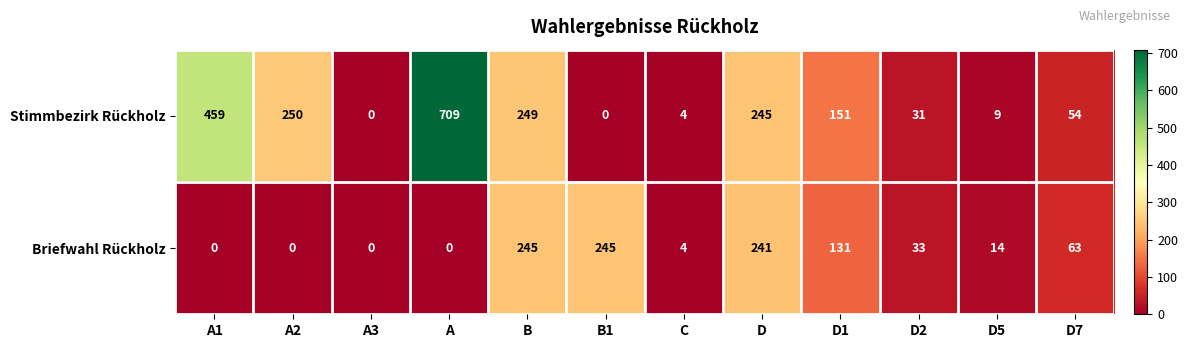

Which series changed the most between A1 and D2?

Stimmbezirk Rückholz